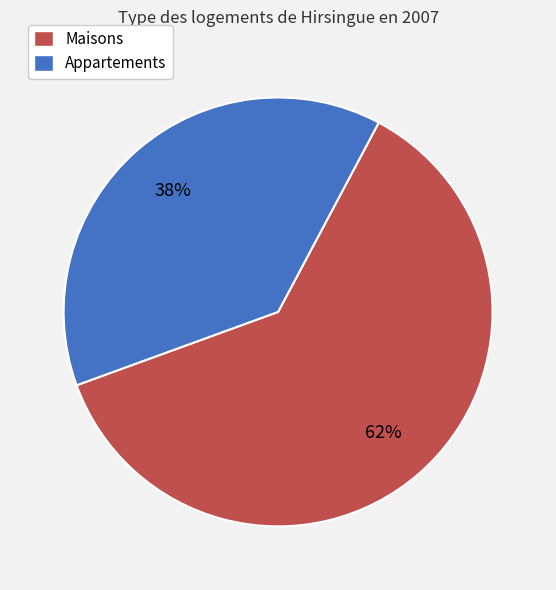

Does any single category account for the majority?

Yes